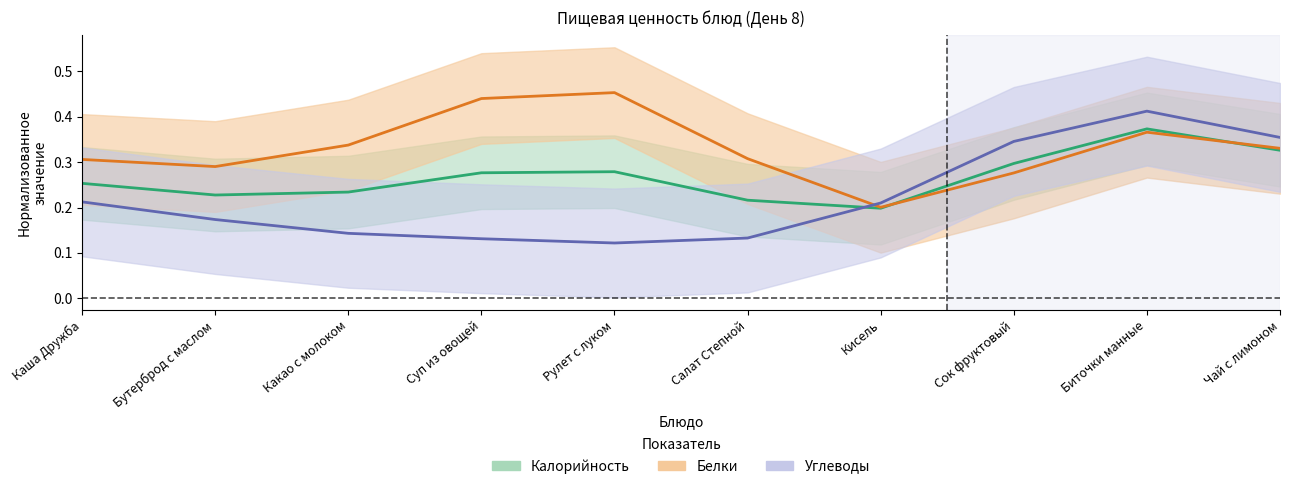

The value of Калорийность at Какао с молоком is 0.1. True or false?

False